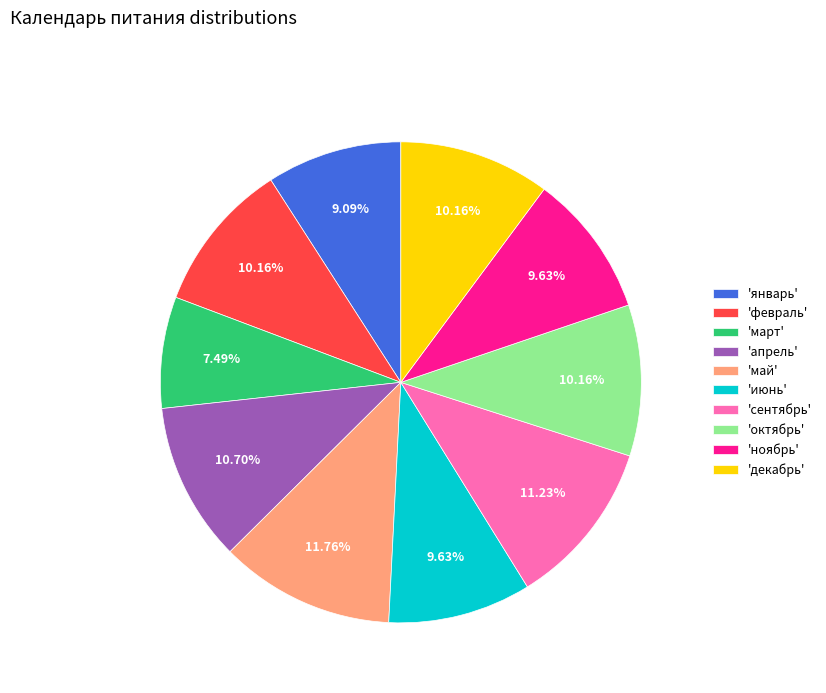

Which category has the smallest portion of the pie?

'март'